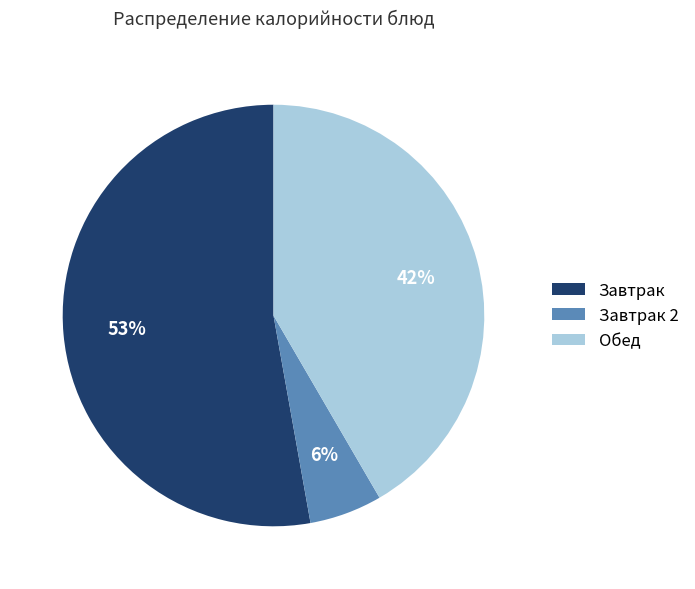

Does Завтрак represent more than half of the total?

Yes